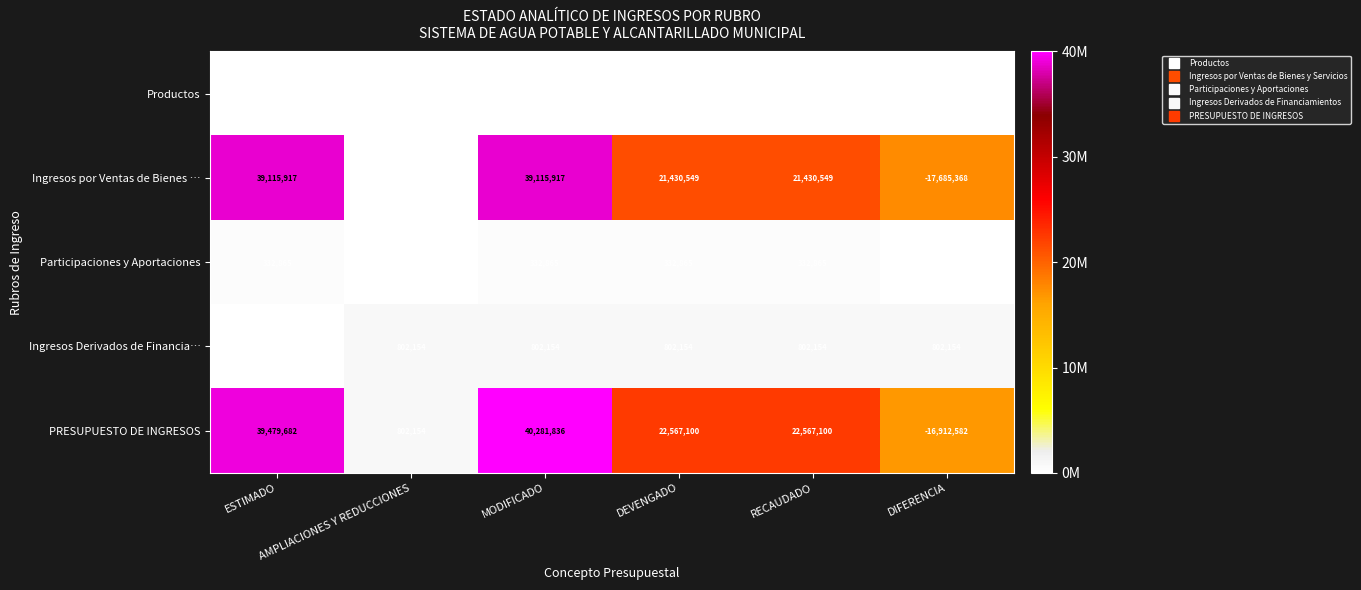

Which series has the largest range (max minus min)?

PRESUPUESTO DE INGRESOS